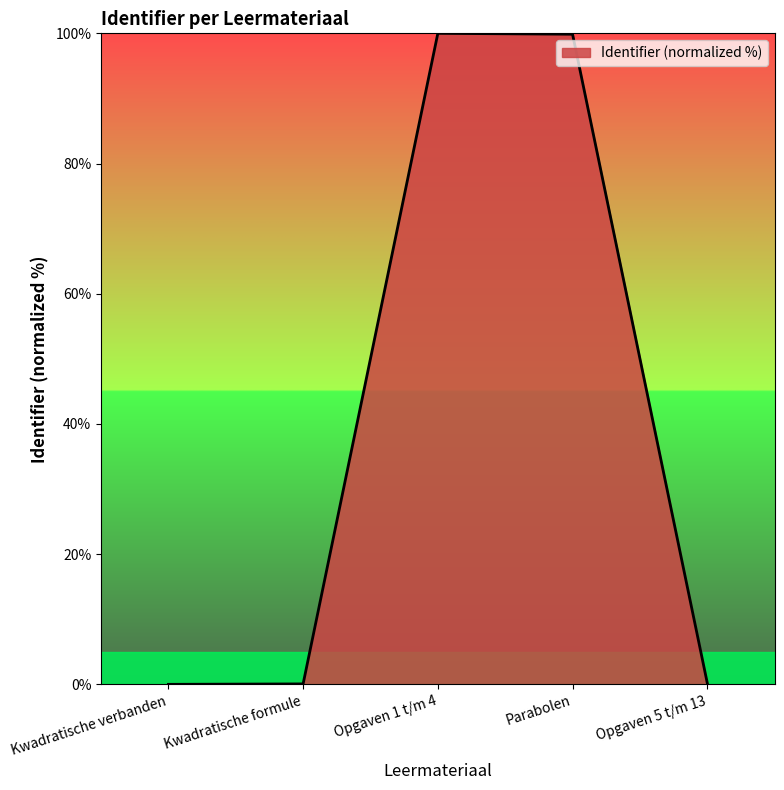

What is the difference between the values at Kwadratische verbanden and Opgaven 5 t/m 13?

0.2